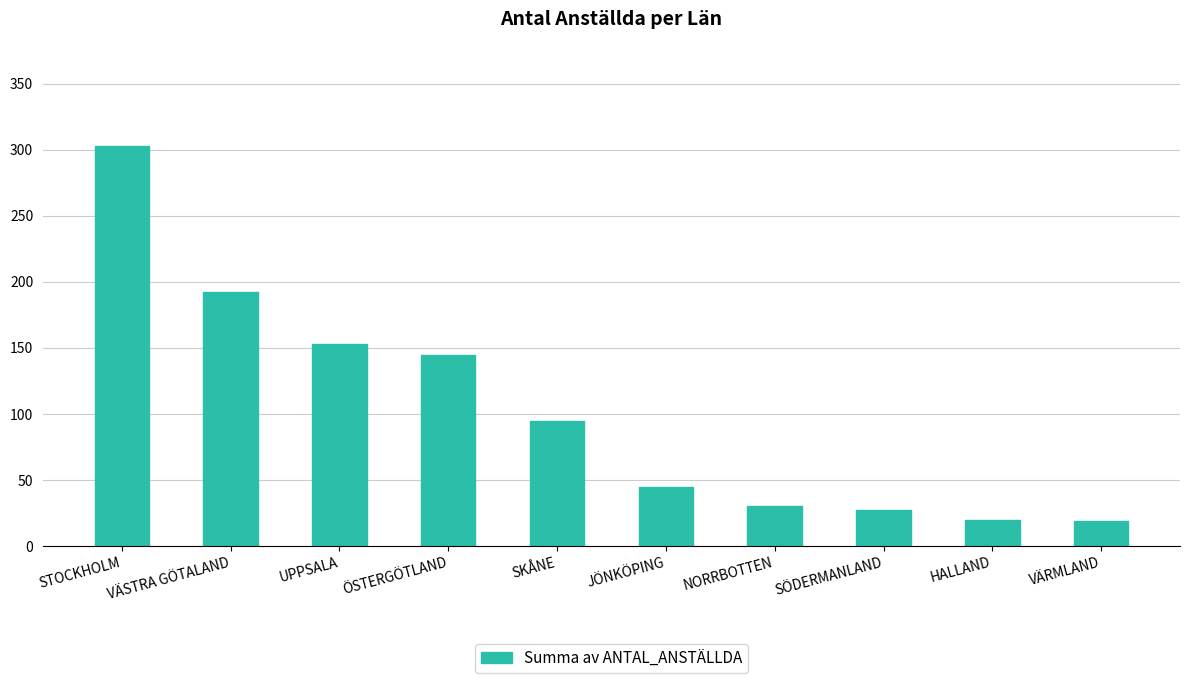

What is the difference between the maximum and minimum values?

284